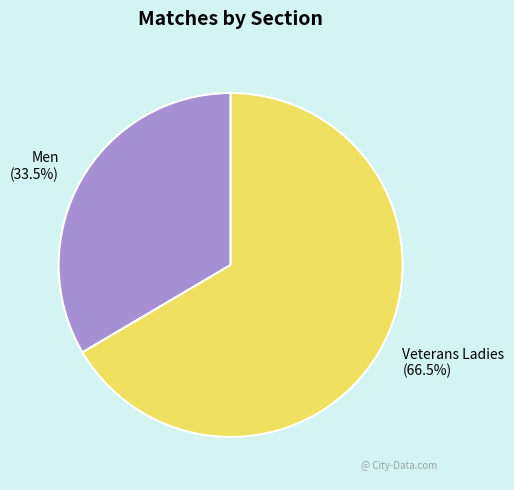

What portion of the pie excludes Men?

66.5%